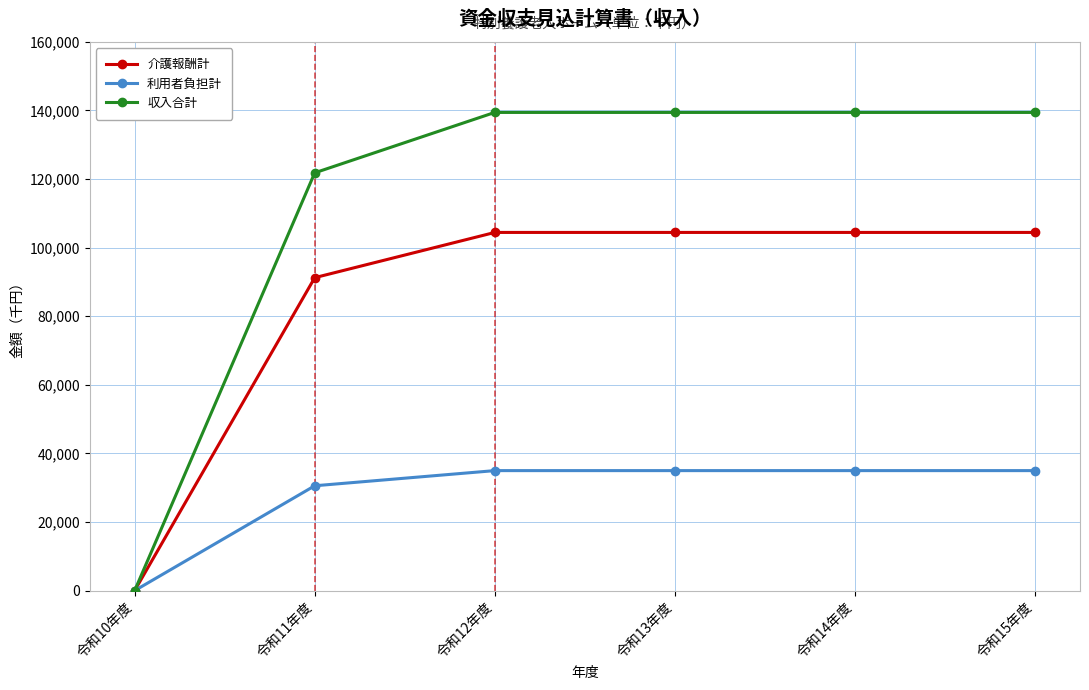

What is the sum of the 利用者負担計 values at 令和11年度 and 令和13年度?

65565